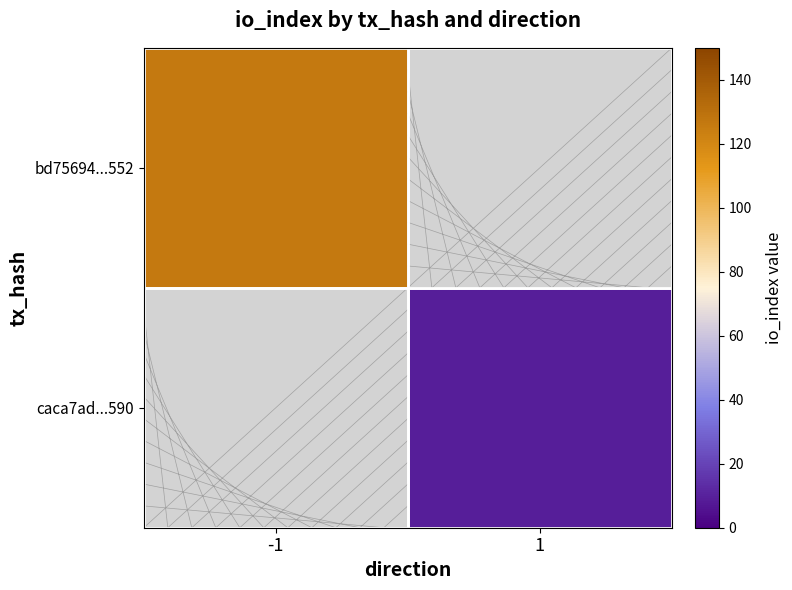

How many values in bd75694...552 are above zero?

1